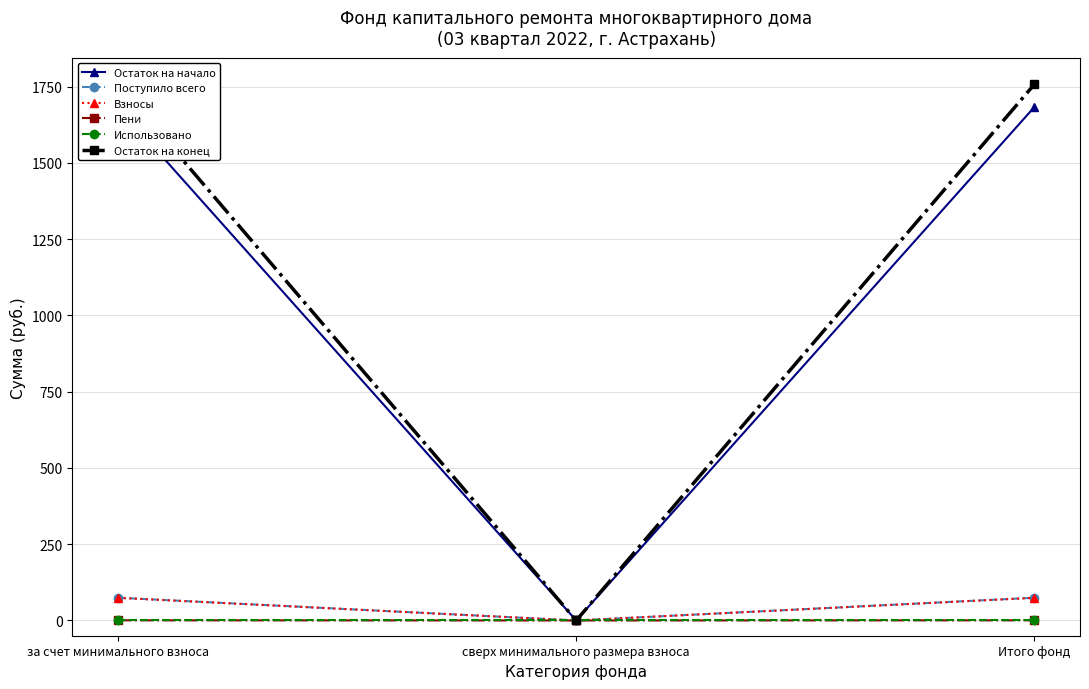

At which category does the chart reach its minimum across all series?

сверх минимального размера взноса